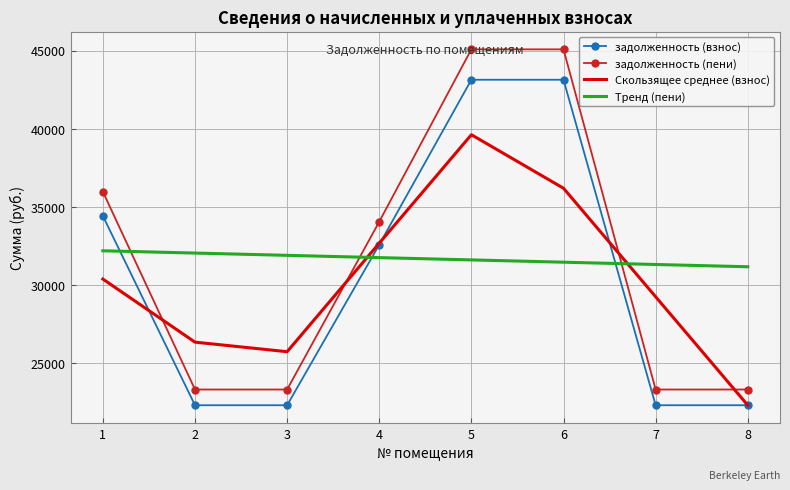

What is the approximate value of задолженность (пени) at 6?

45082.4